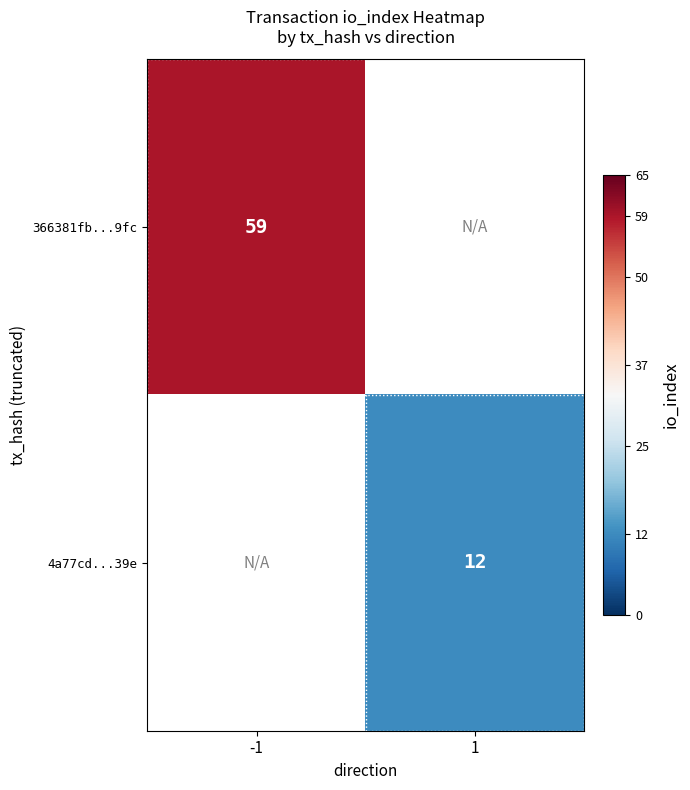

The value of 4a77cd...39e at 1 is 12. True or false?

True